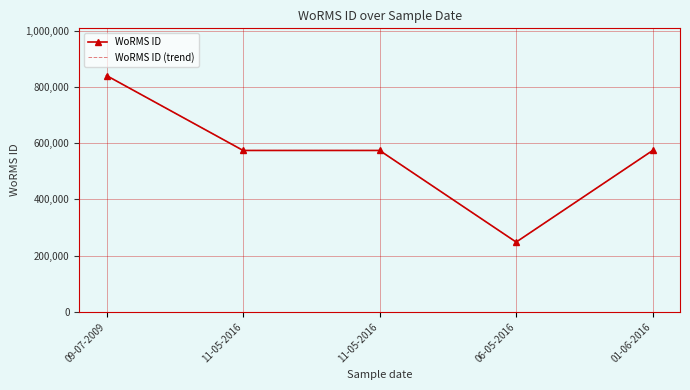

What is the average value of the WoRMS ID series?

561977